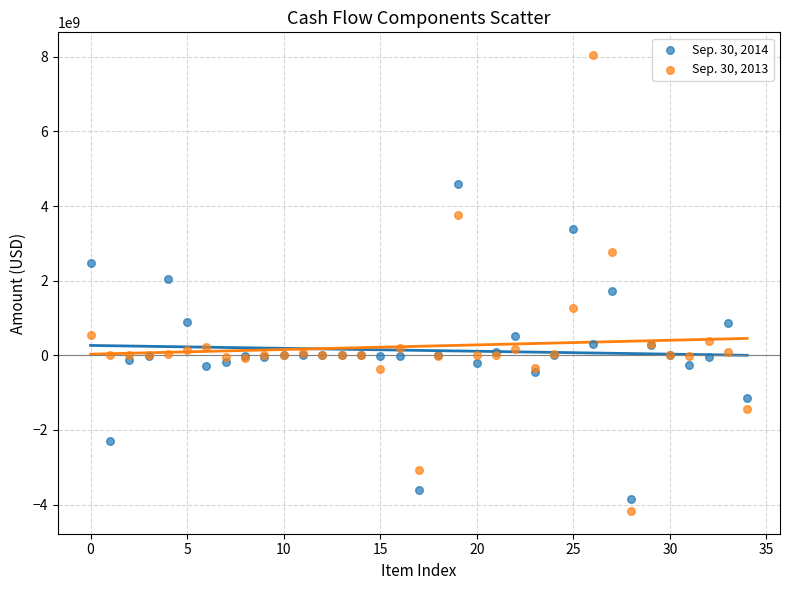

Which series reaches the maximum Y coordinate?

Sep. 30, 2013